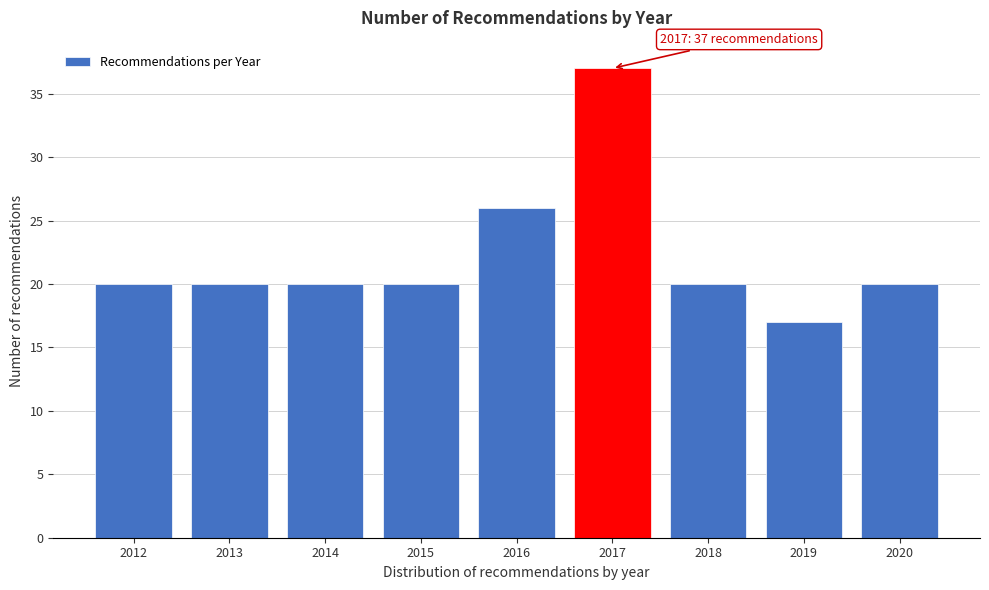

Reading right to left, list all the values displayed in this chart.

20	17	20	37	26	20	20	20	20